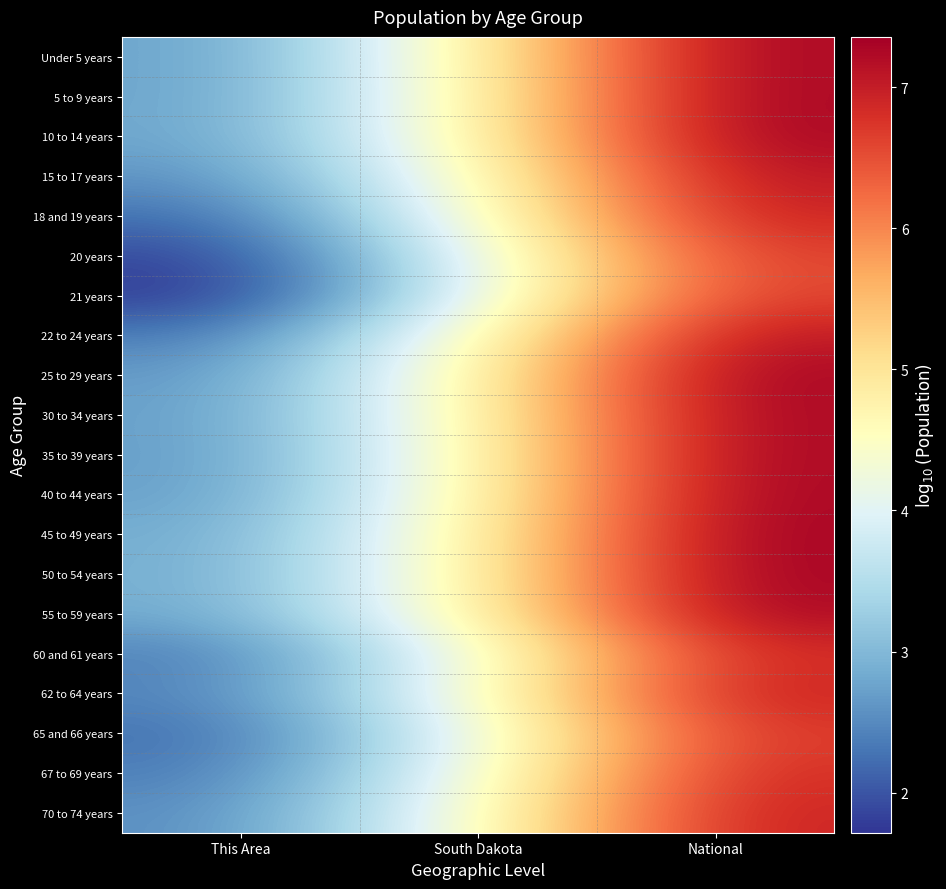

Between This Area and South Dakota, which is larger?

South Dakota